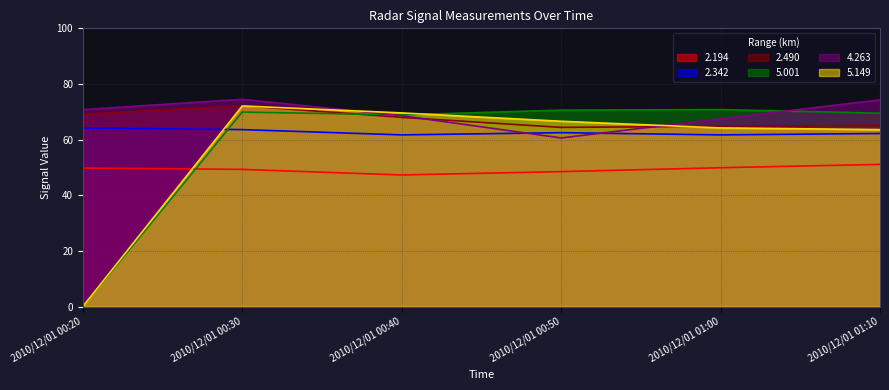

True or false: 2.194 and 4.263 intersect in this chart.

False